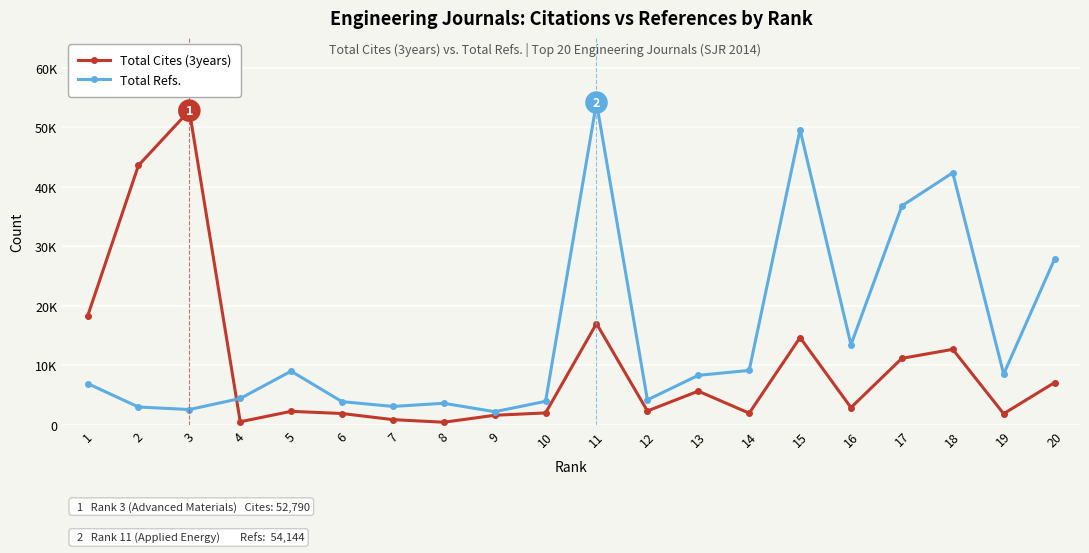

What are all the series names shown in the legend?

Total Cites (3years), Total Refs.